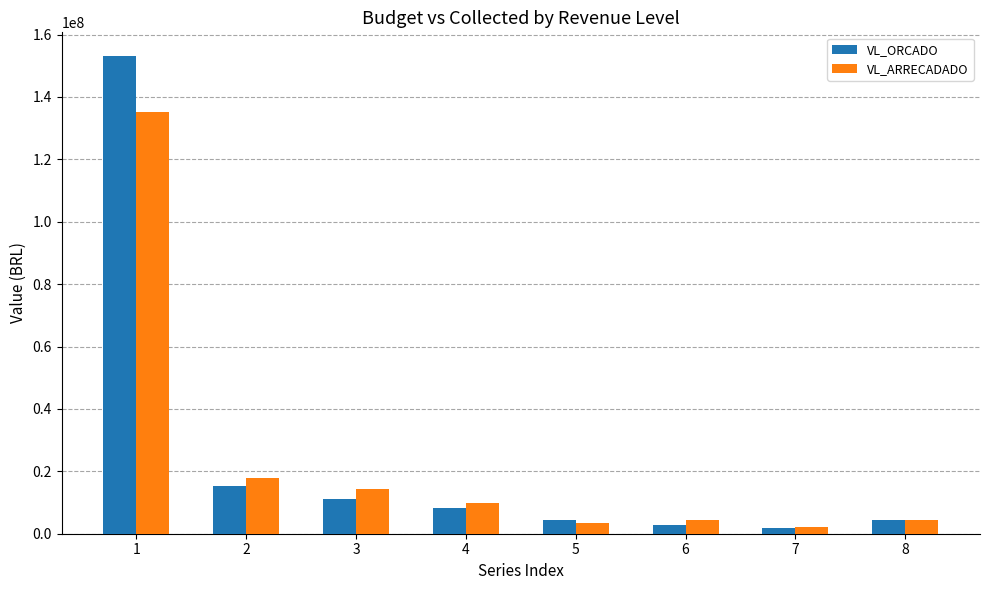

At 1, list the series in order from largest to smallest.

VL_ORCADO, VL_ARRECADADO